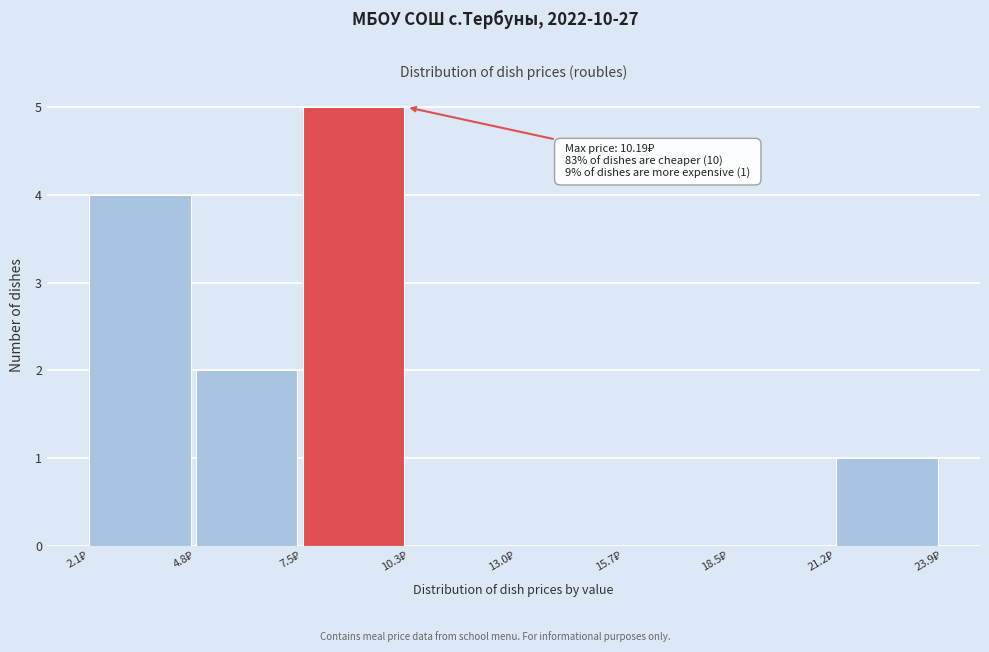

Over which range of the x-axis is the bar tallest?

7.5 to 10.5